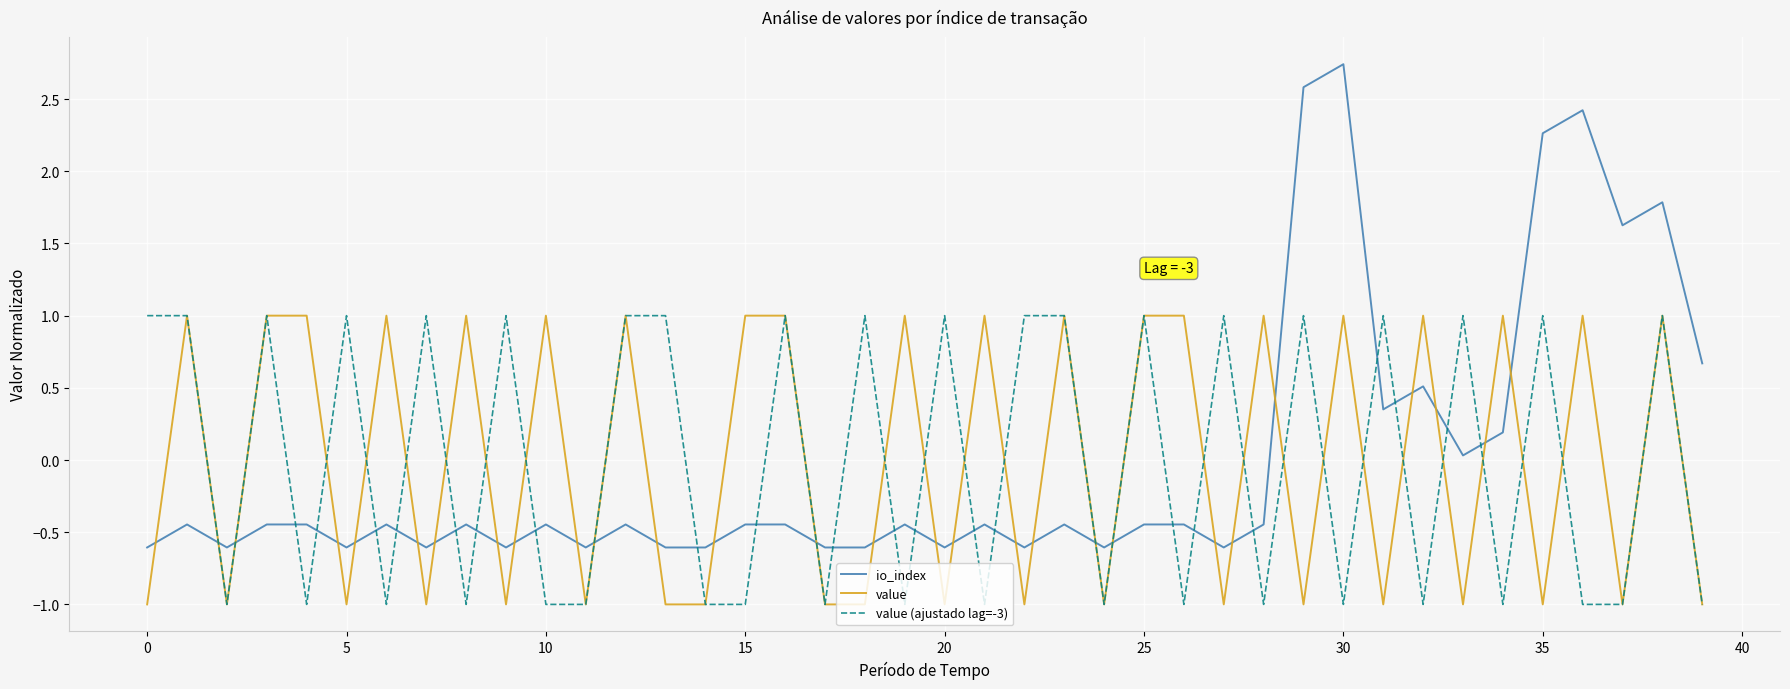

How many distinct data groups are displayed?

3